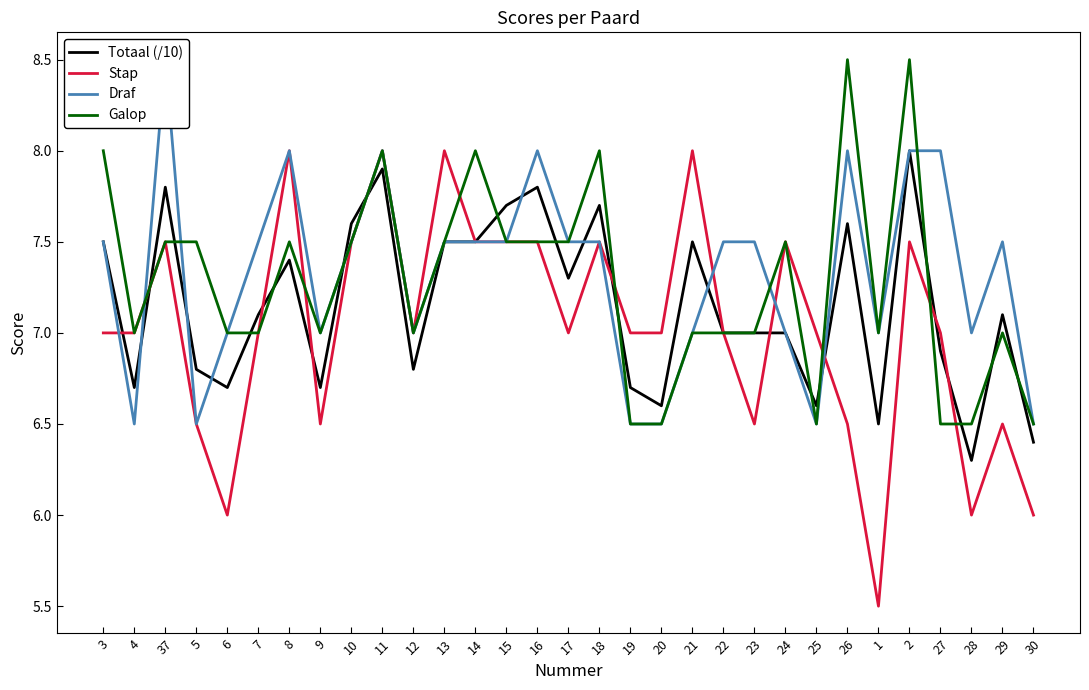

Where is the first local maximum for Totaal (/10)?

37